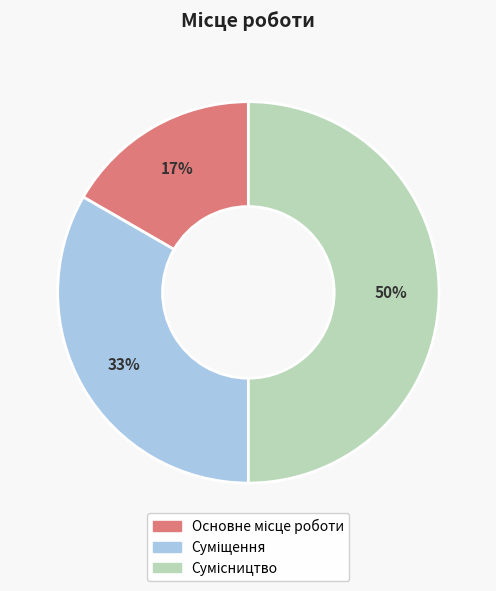

To the nearest percent, what is the average slice percentage?

33%